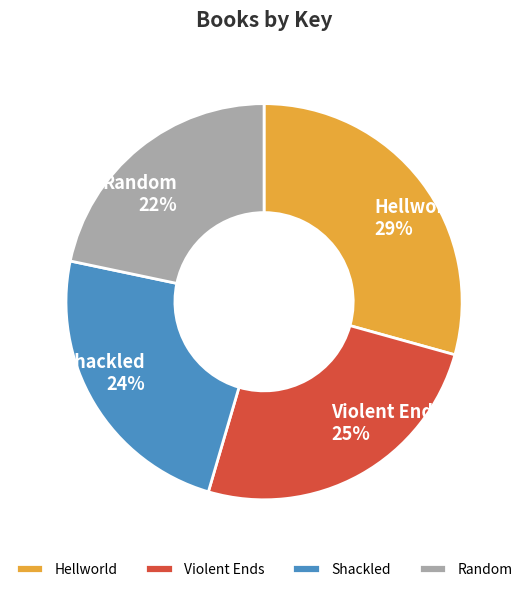

Which category has the smallest portion of the pie?

Random